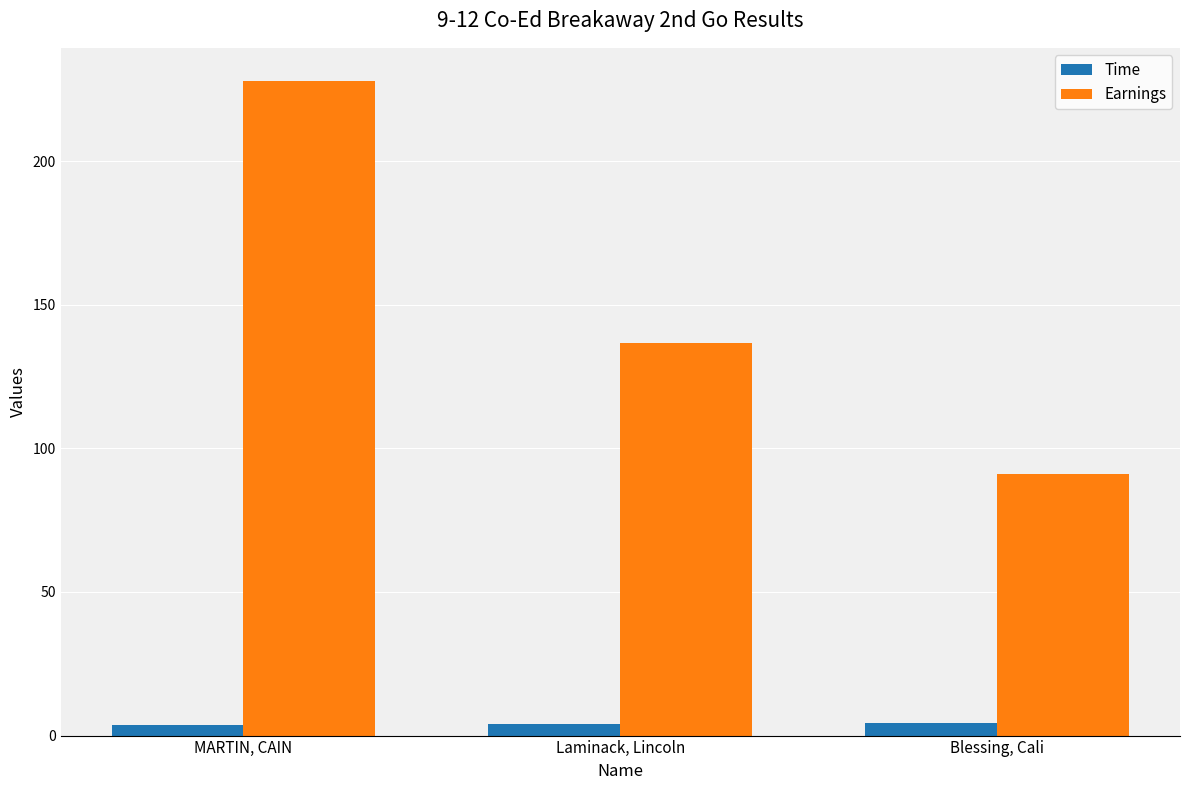

How many groups of bars are there?

3